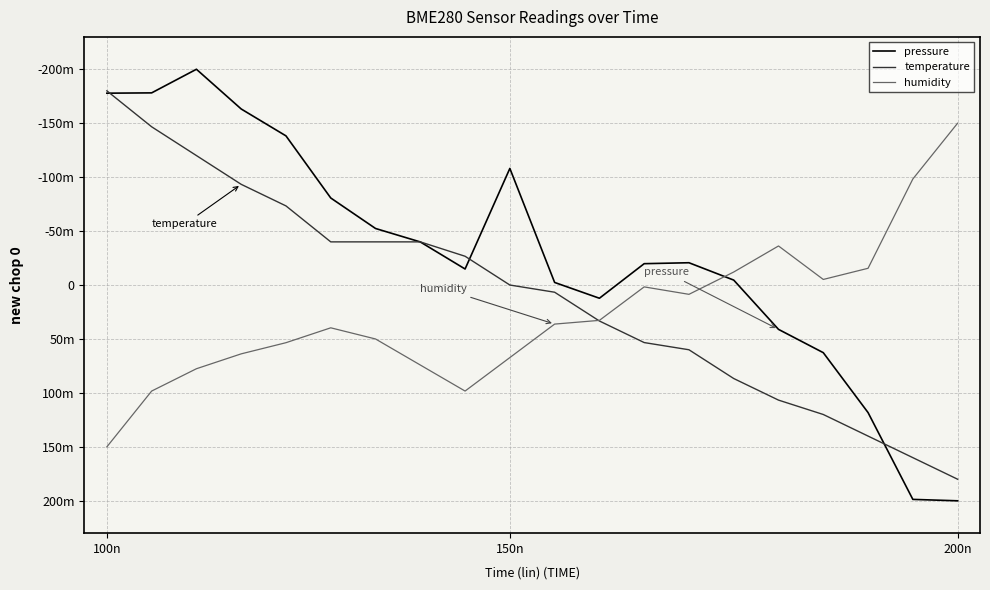

What are all the series names shown in the legend?

pressure, temperature, humidity